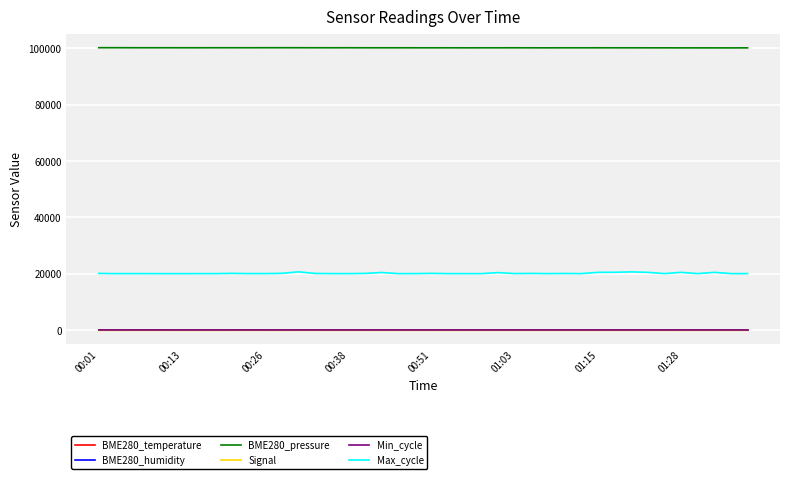

Which series has the widest spread of values?

Max_cycle